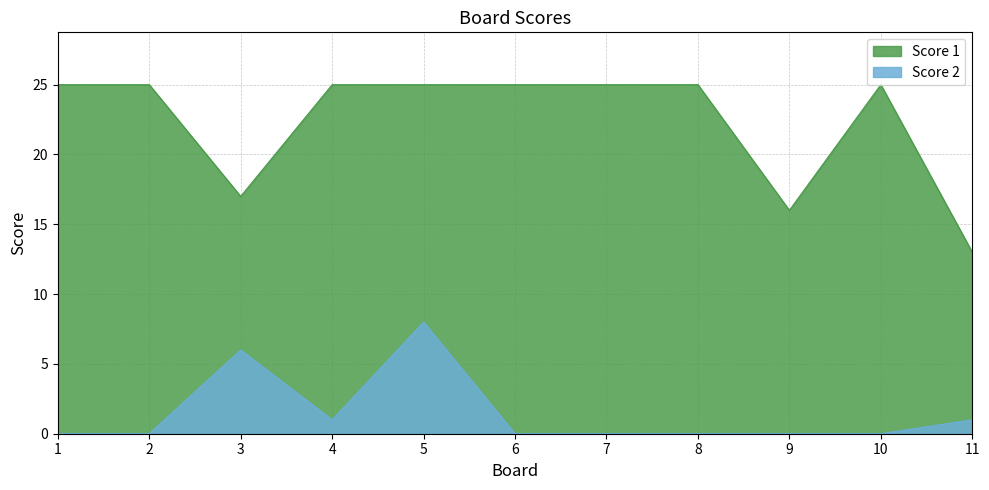

True or false: Score 1 has a value of 9 at 5.

False